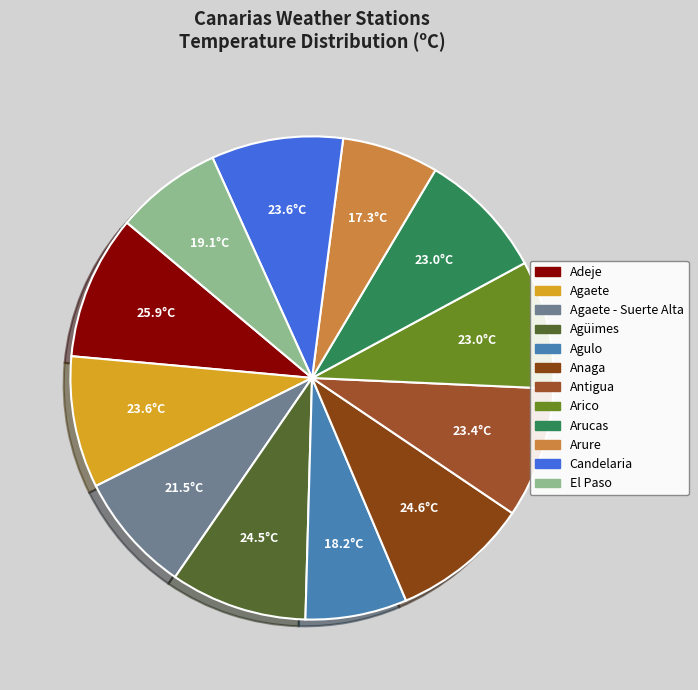

What percentage do Candelaria and Arure together represent?

15.3%